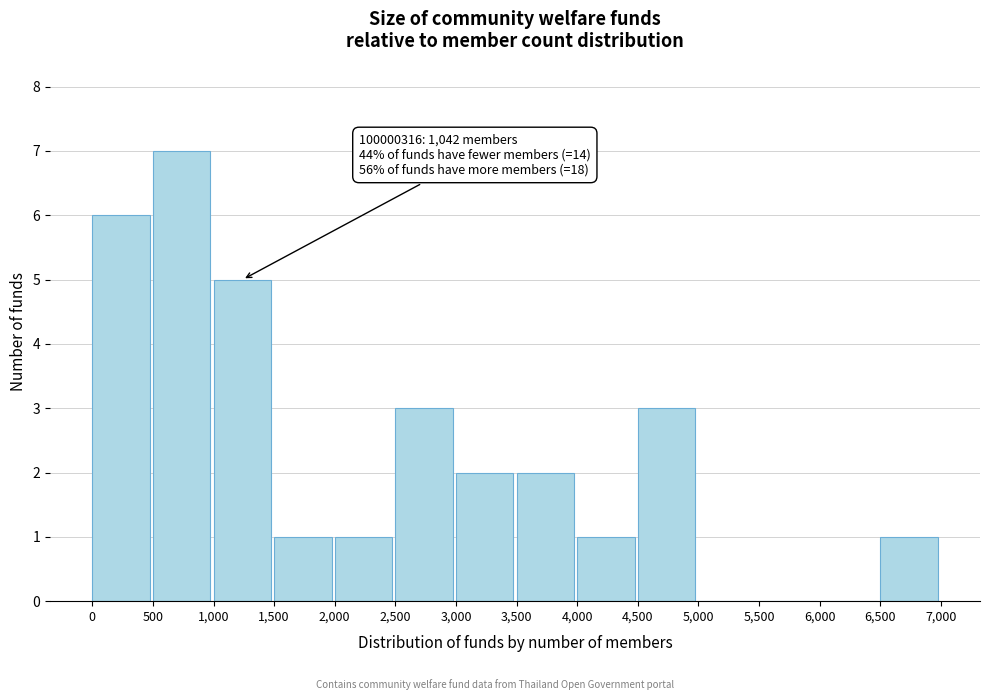

Which range on the x-axis has the tallest bar?

500 to 1,000